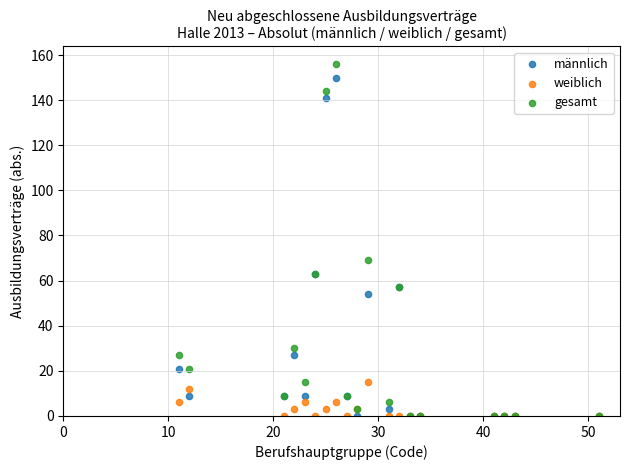

Which series has the widest spread of Y values?

gesamt